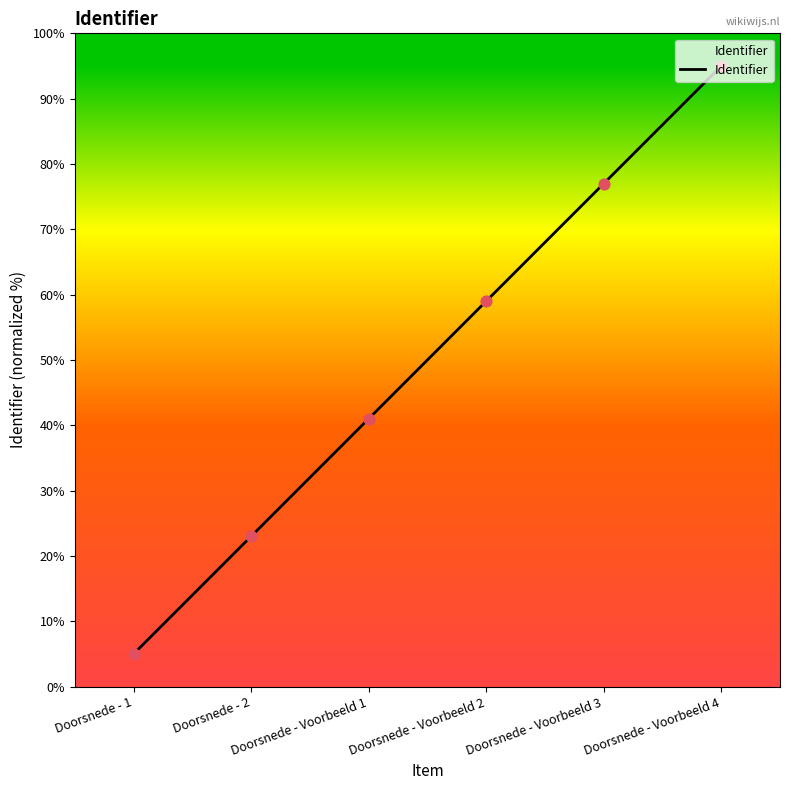

What is the ratio of the value at Doorsnede - 1 to the value at Doorsnede - 2?

0.2